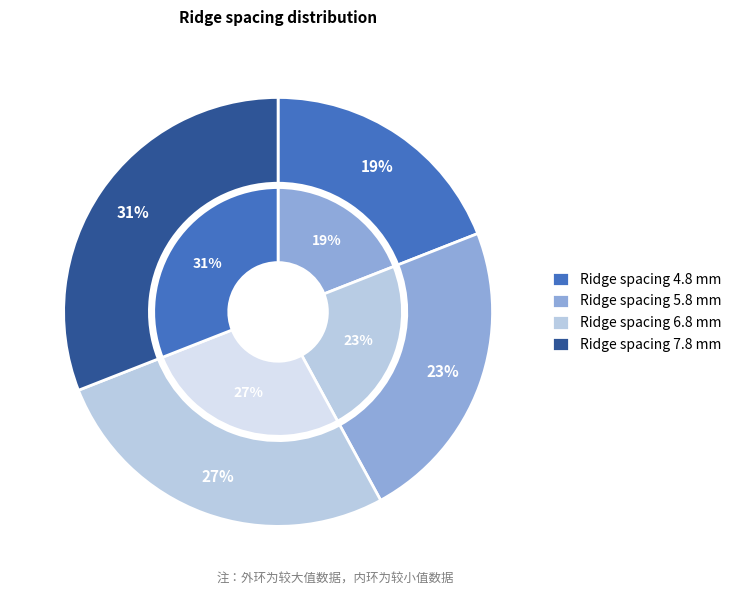

Does 4.8 represent more than half of the total?

No